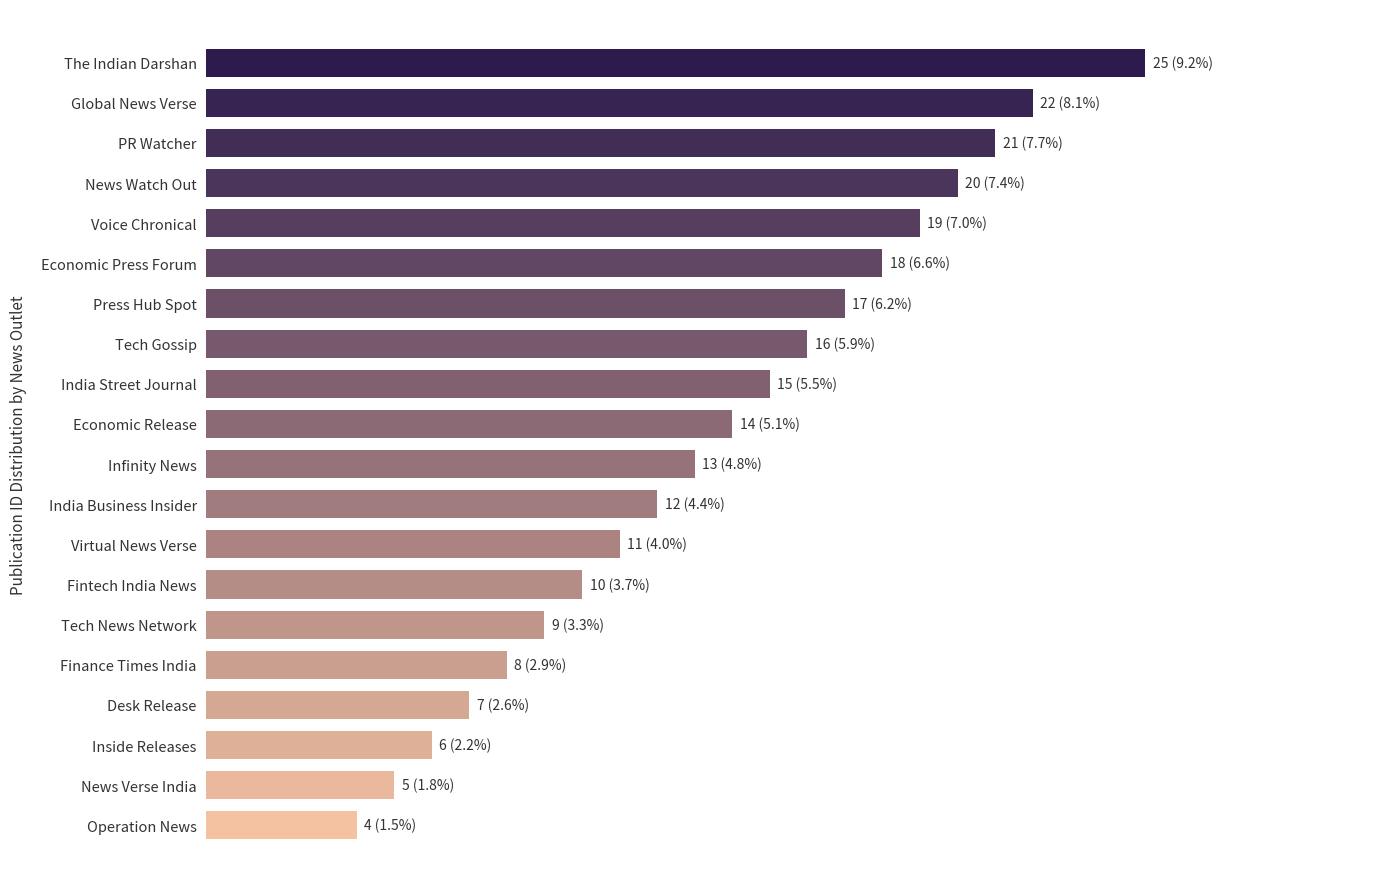

Rank the categories by value from lowest to highest.

Operation News, News Verse India, Inside Releases, Desk Release, Finance Times India, Tech News Network, Fintech India News, Virtual News Verse, India Business Insider, Infinity News, Economic Release, India Street Journal, Tech Gossip, Press Hub Spot, Economic Press Forum, Voice Chronical, News Watch Out, PR Watcher, Global News Verse, The Indian Darshan